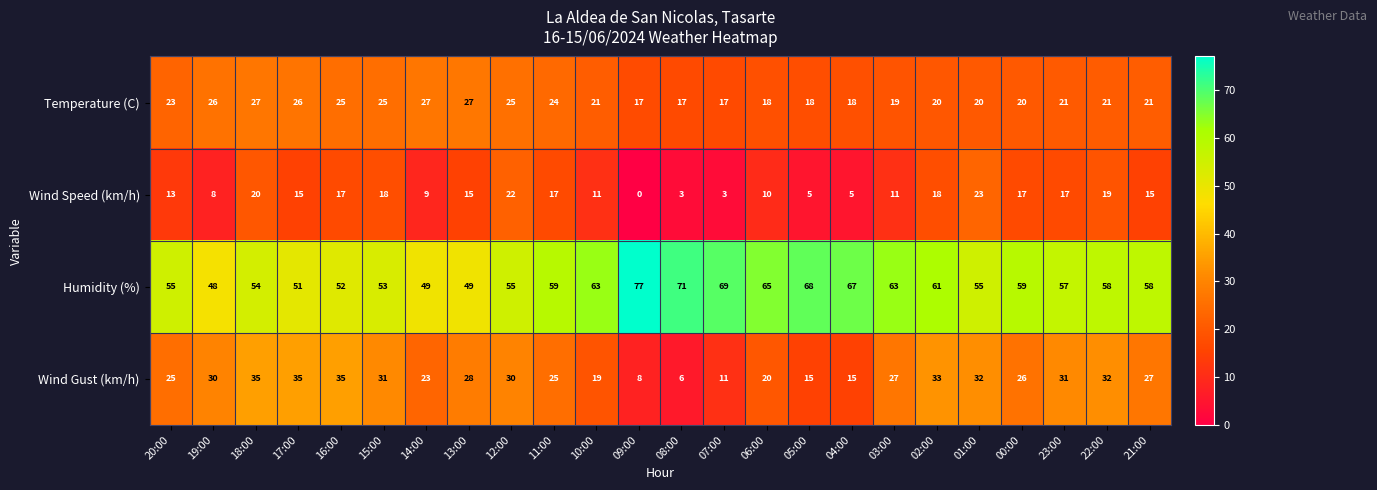

Between 11:00 and 06:00, which series saw the biggest shift?

Wind Speed (km/h)